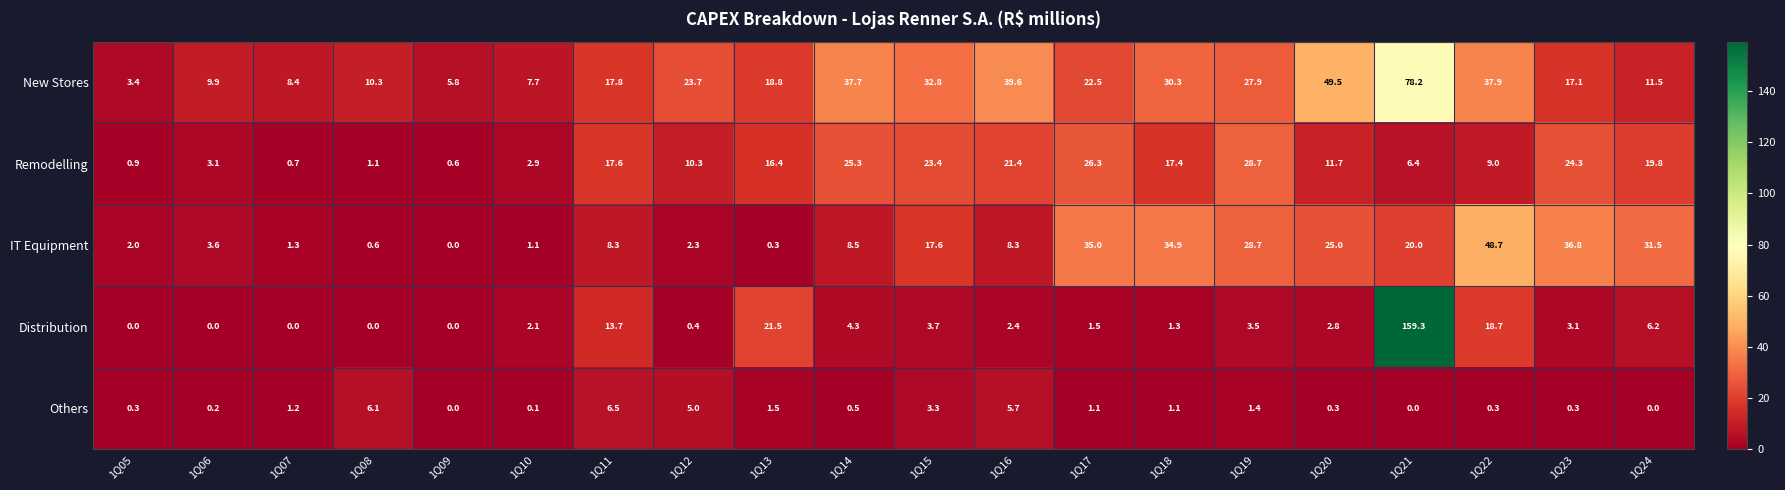

At 1Q13, list the series in order from largest to smallest.

Distribution, New Stores, Remodelling, Others, IT Equipment